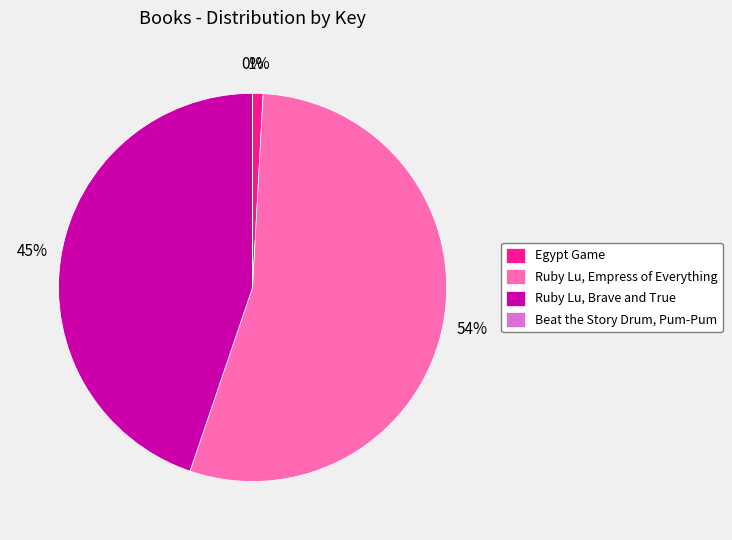

Approximately how many times larger is the value at Ruby Lu, Empress of Everything compared to Ruby Lu, Brave and True?

1.2